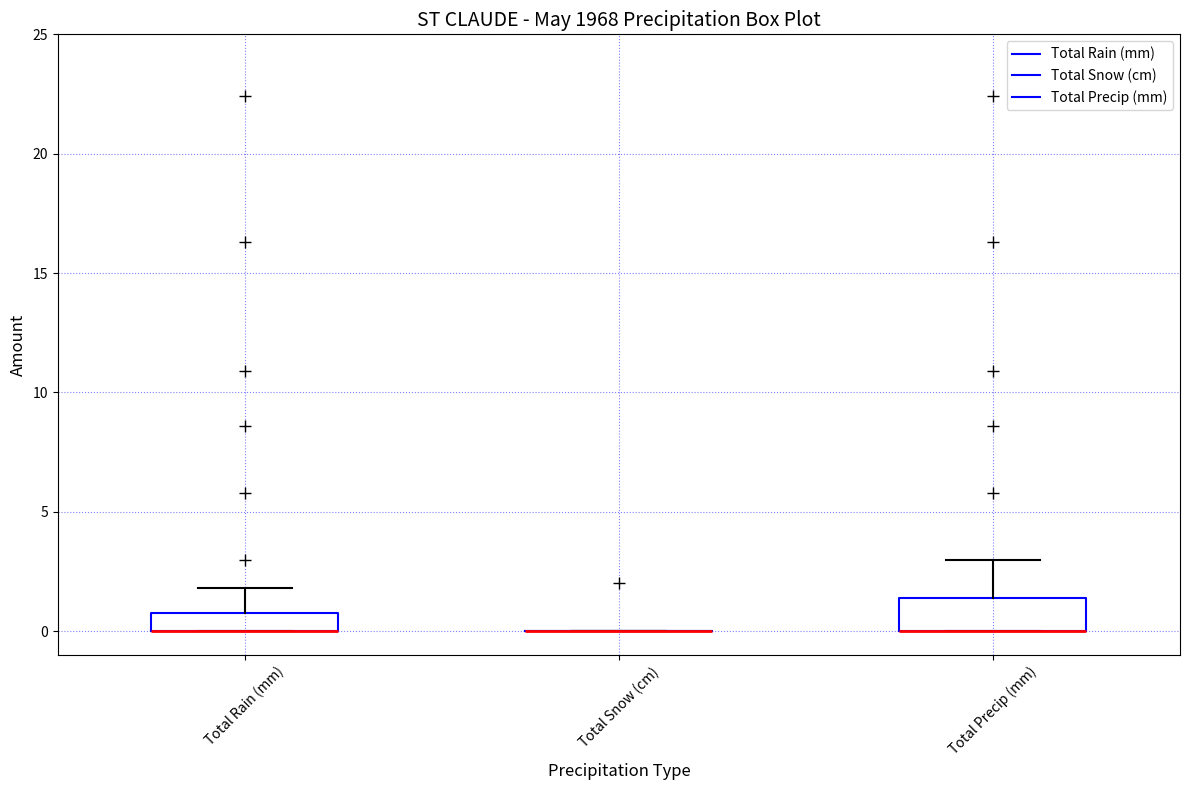

Which box is the tallest, from its lower edge to its upper edge?

Total Precip (mm)